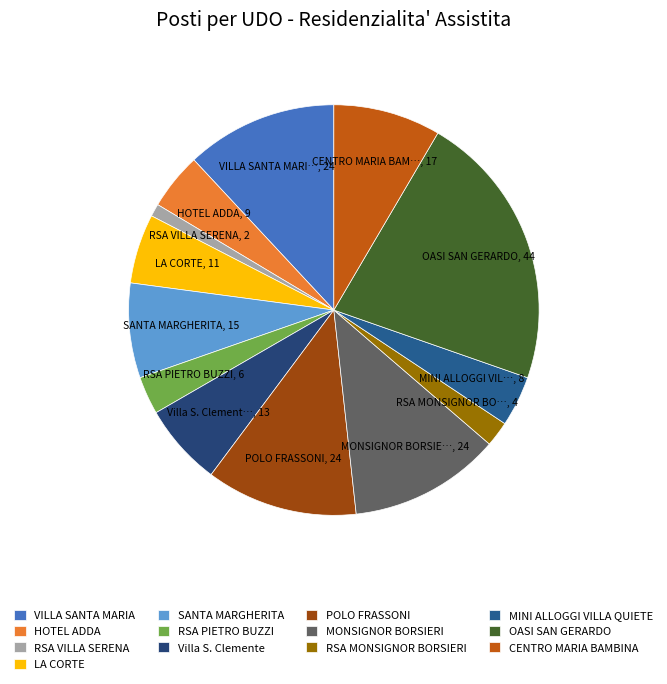

What is the ratio of the value at HOTEL ADDA to the value at POLO FRASSONI?

0.4